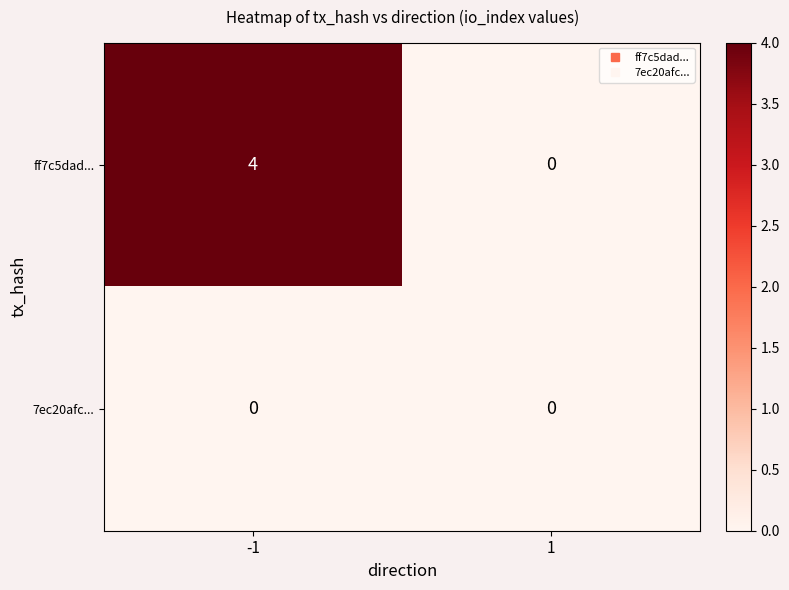

Reading left to right, what are all the values shown in this chart?

ff7c5dad...: 4	0
7ec20afc...: 0	0